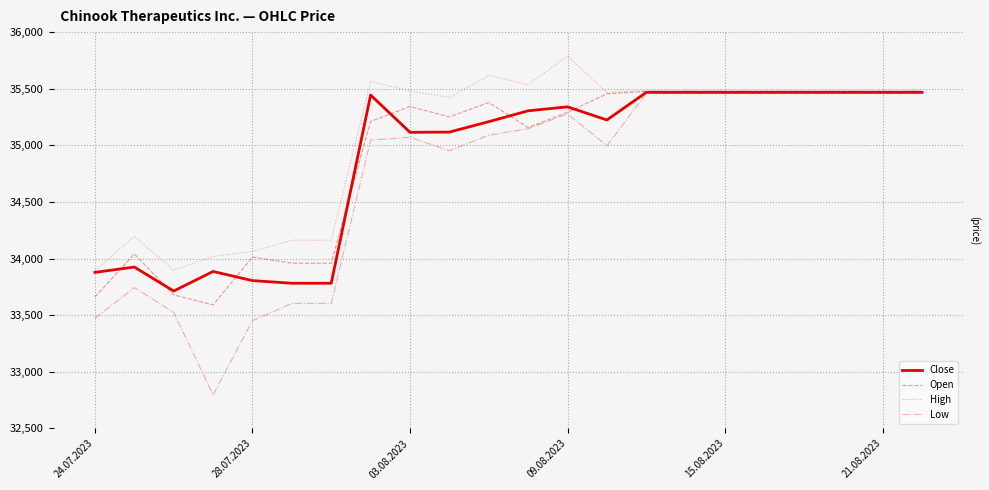

Which series has the largest total across all categories?

High